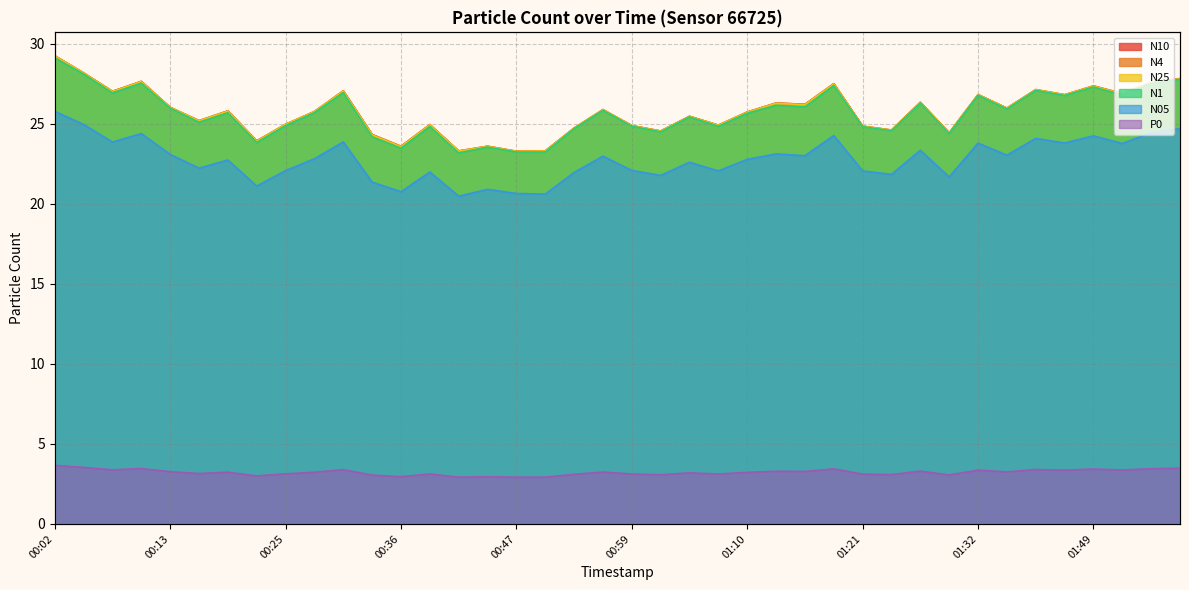

Between 00:13 and 01:49, which is larger?

01:49